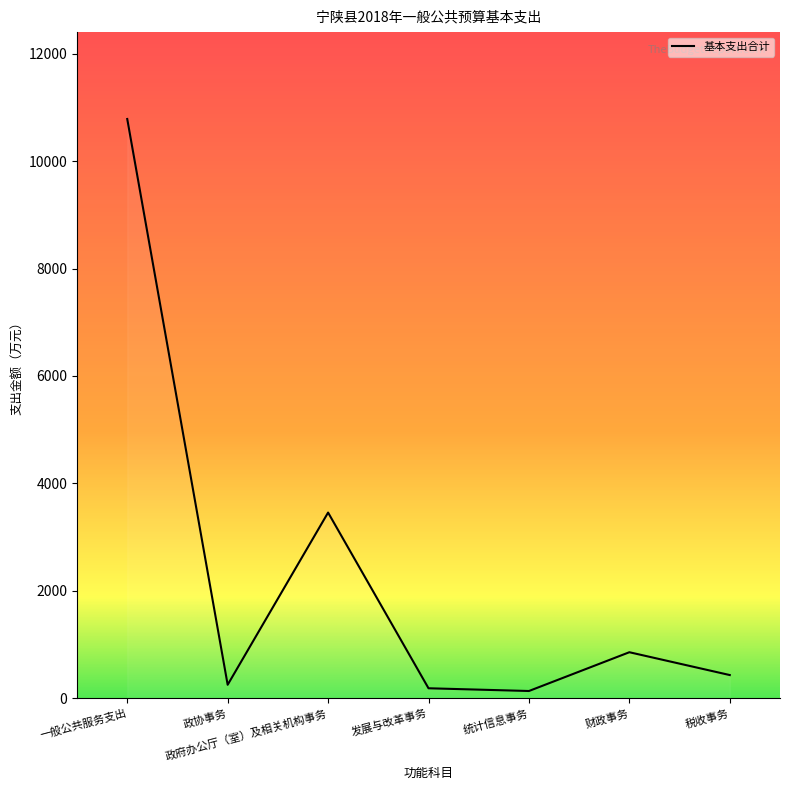

Which category has the highest value across all series?

一般公共服务支出